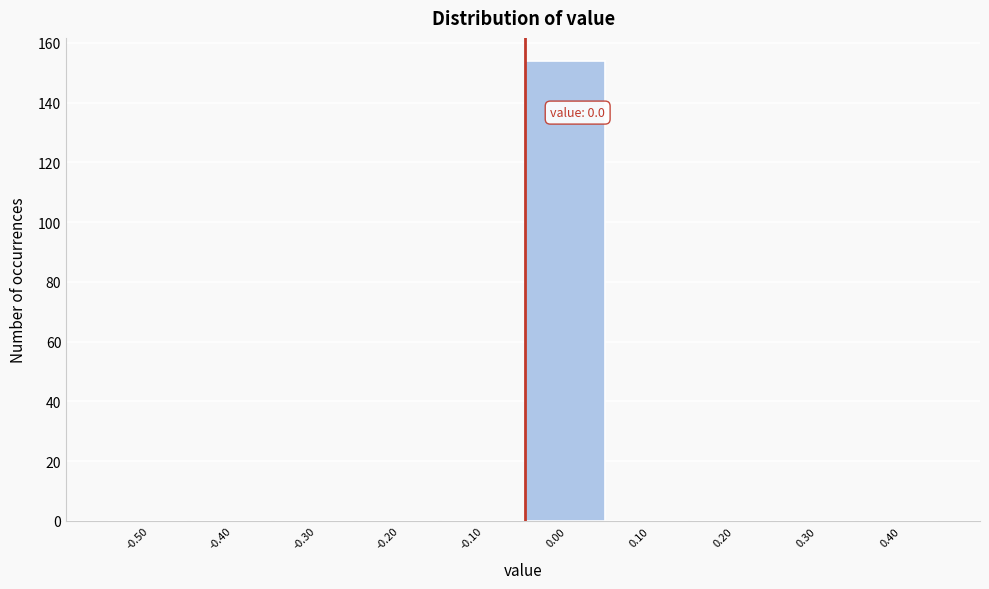

Reading right to left, extract all data points from this chart.

0.40=0	0.30=0	0.20=0	0.10=0	0.00=154	-0.10=0	-0.20=0	-0.30=0	-0.40=0	-0.50=0